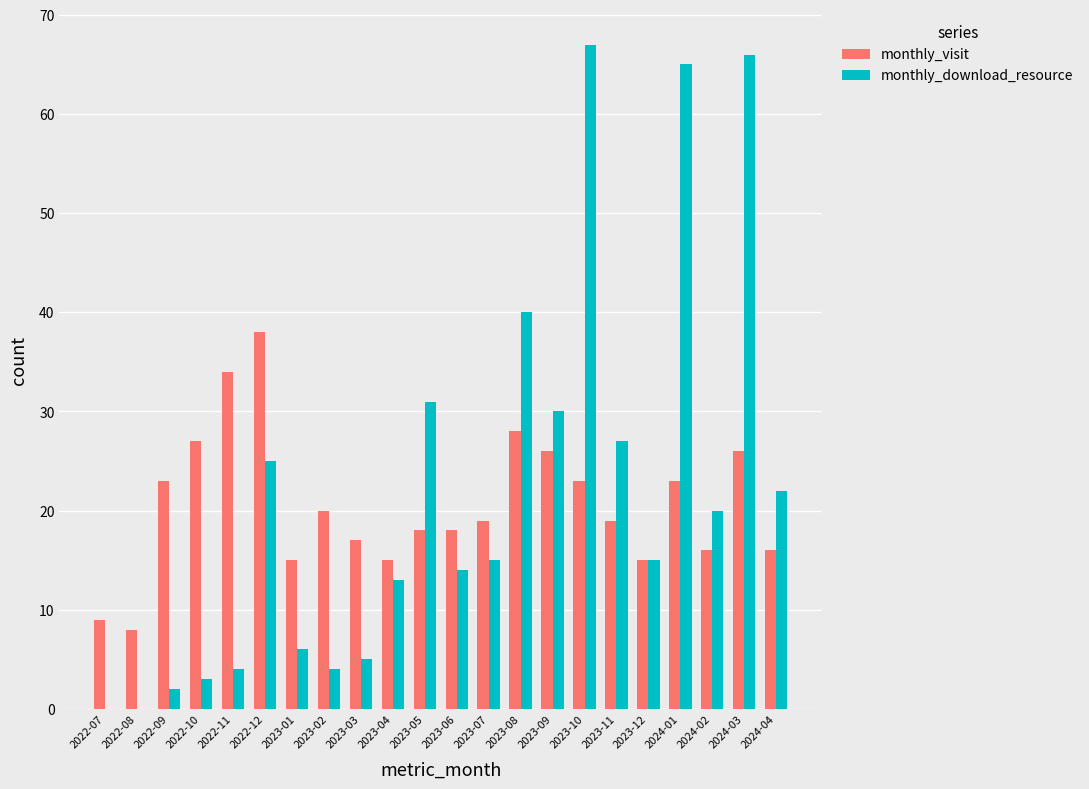

Reading left to right, extract all data points from this chart.

monthly_visit: 9	8	23	27	34	38	15	20	17	15	18	18	19	28	26	23	19	15	23	16	26	16
monthly_download_resource: 0	0	2	3	4	25	6	4	5	13	31	14	15	40	30	67	27	15	65	20	66	22